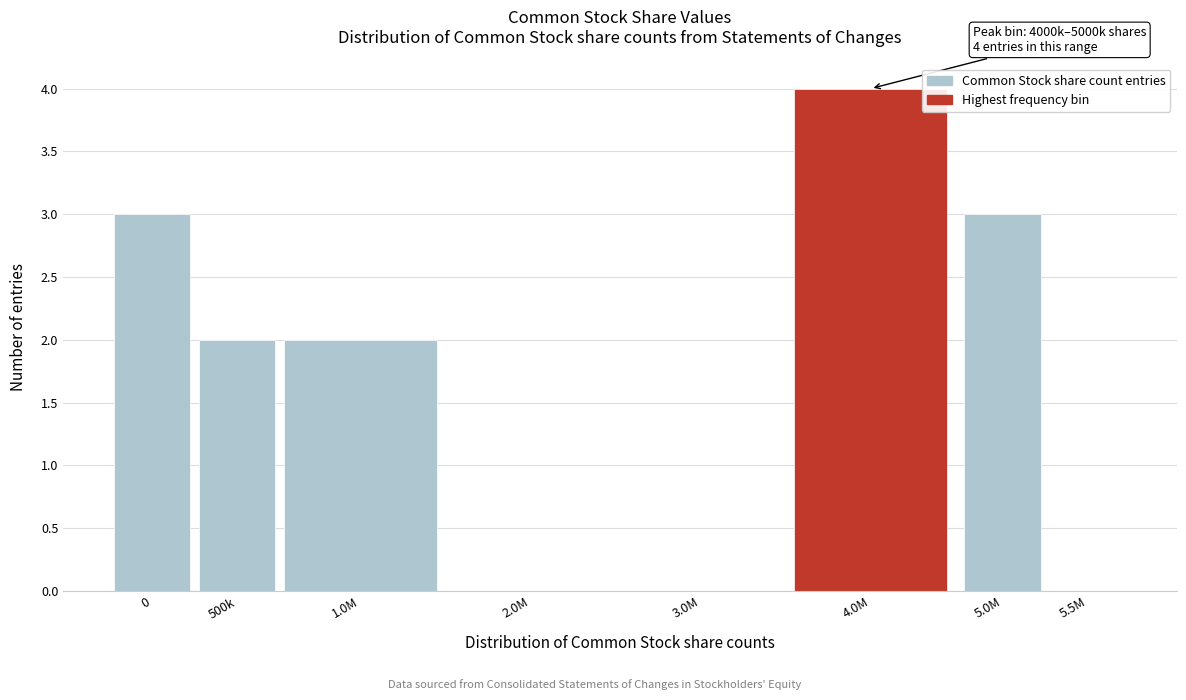

Reading right to left, transcribe all the data shown in this chart.

5.5M=0	5.0M=3	4.0M=4	3.0M=0	2.0M=0	1.0M=2	500k=2	0=3